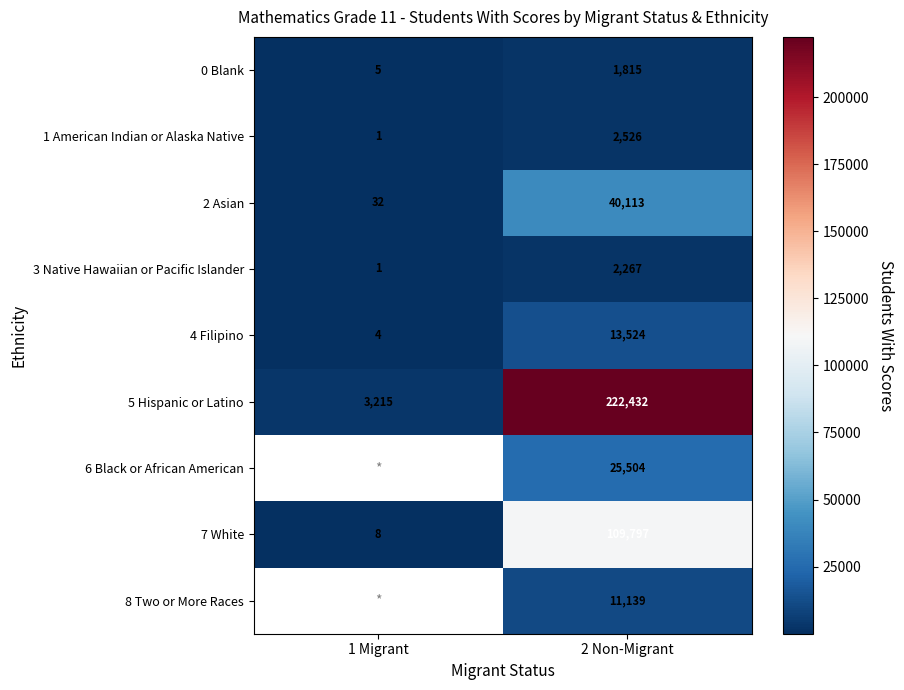

At which category does the chart reach its minimum across all series?

1 Migrant